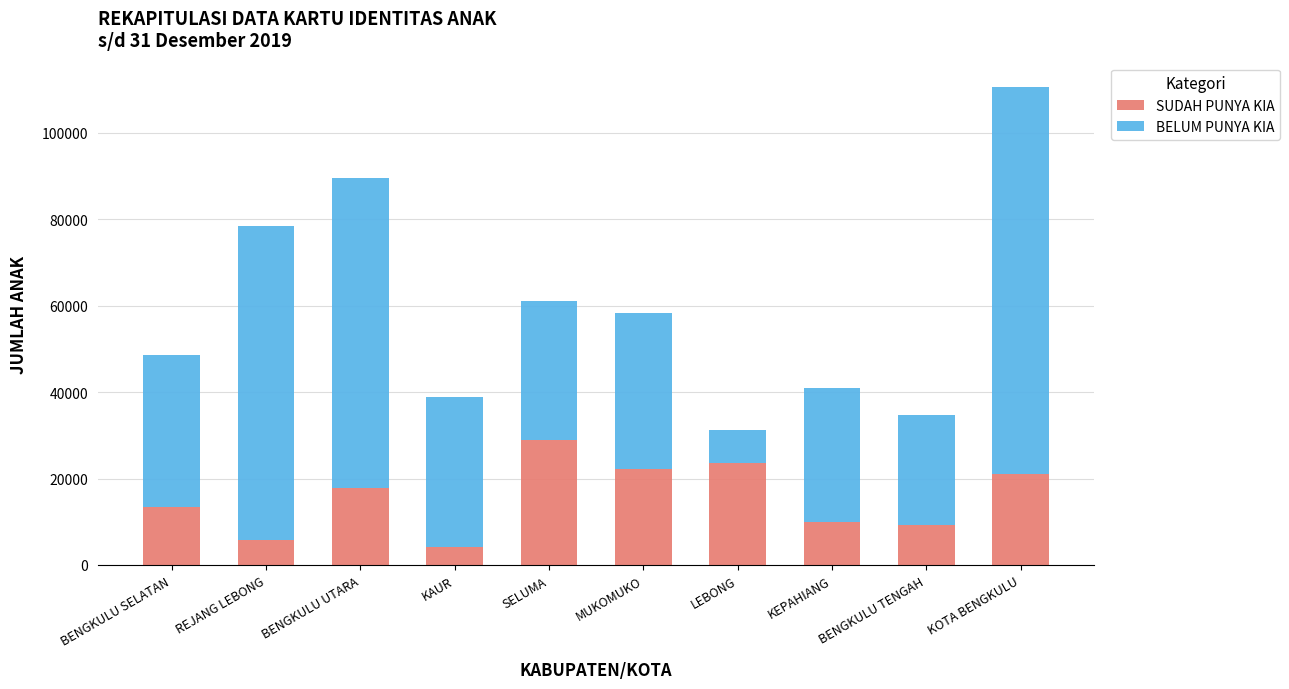

What is the average value of the SUDAH PUNYA KIA series?

15627